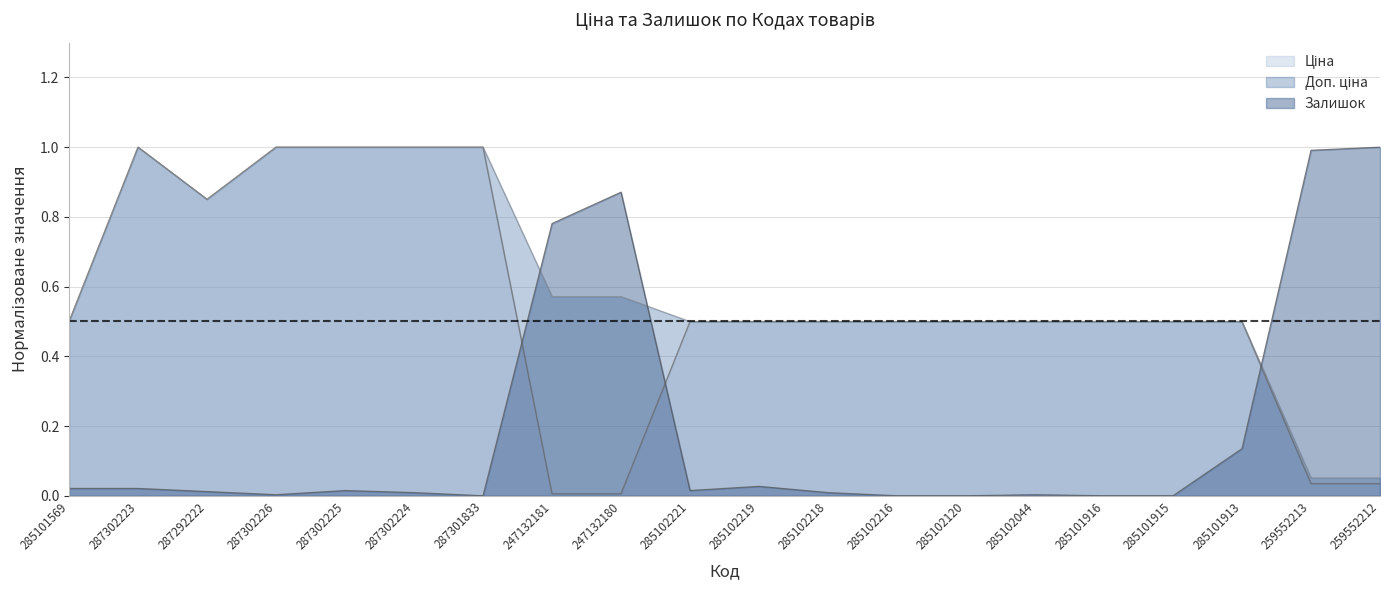

How many distinct data groups are displayed?

3